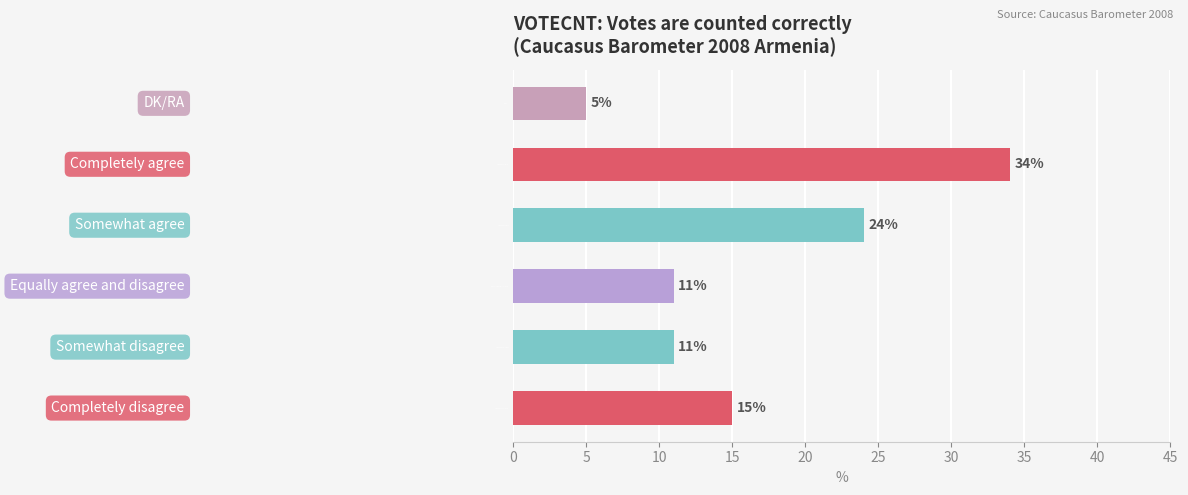

What is the difference between the maximum and minimum values?

29